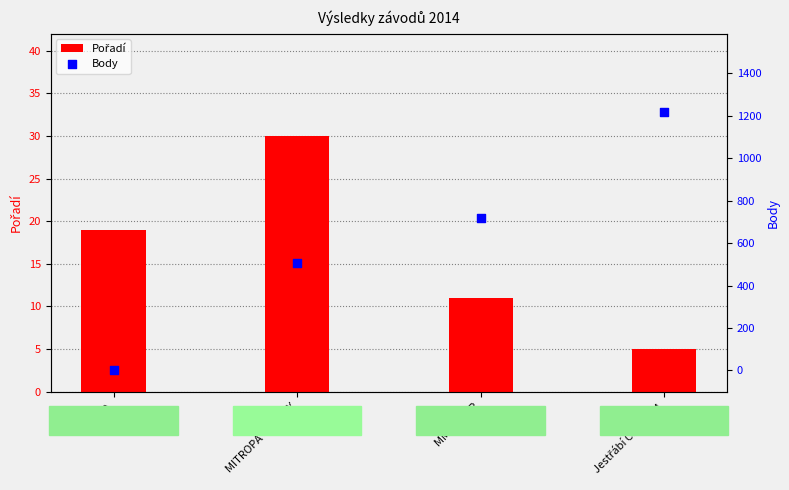

Which series contains the lowest Y value?

Body